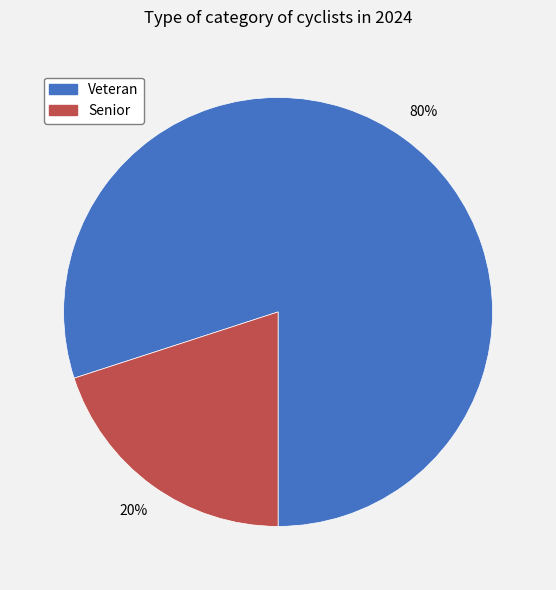

Count the number of slices in the pie.

2